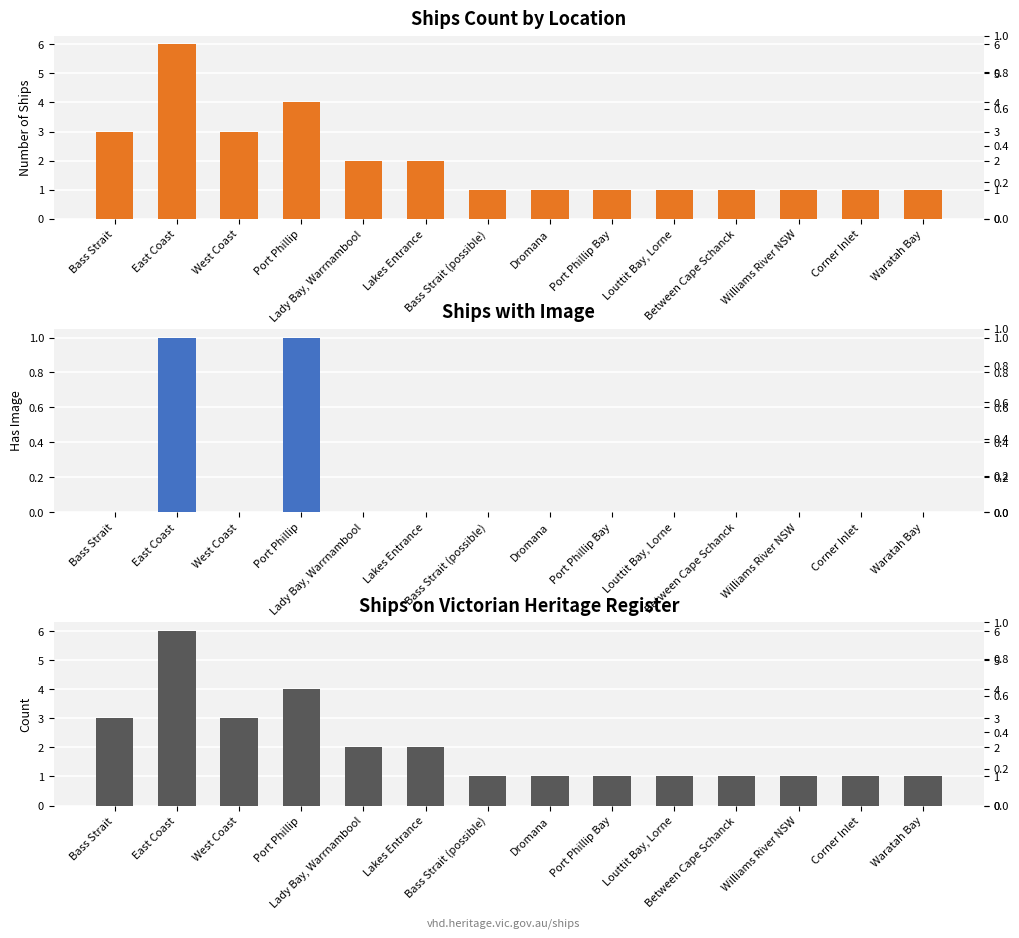

What is the approximate value of Heritage Authority at Williams River NSW?

1